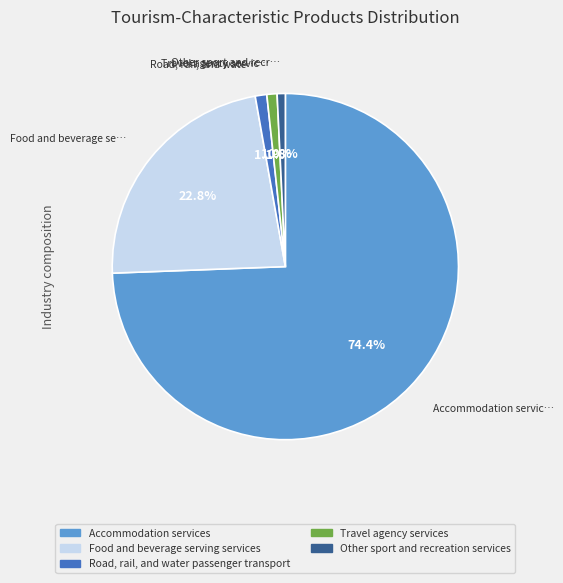

What portion of the pie excludes Other sport and recreation services?

99.2%